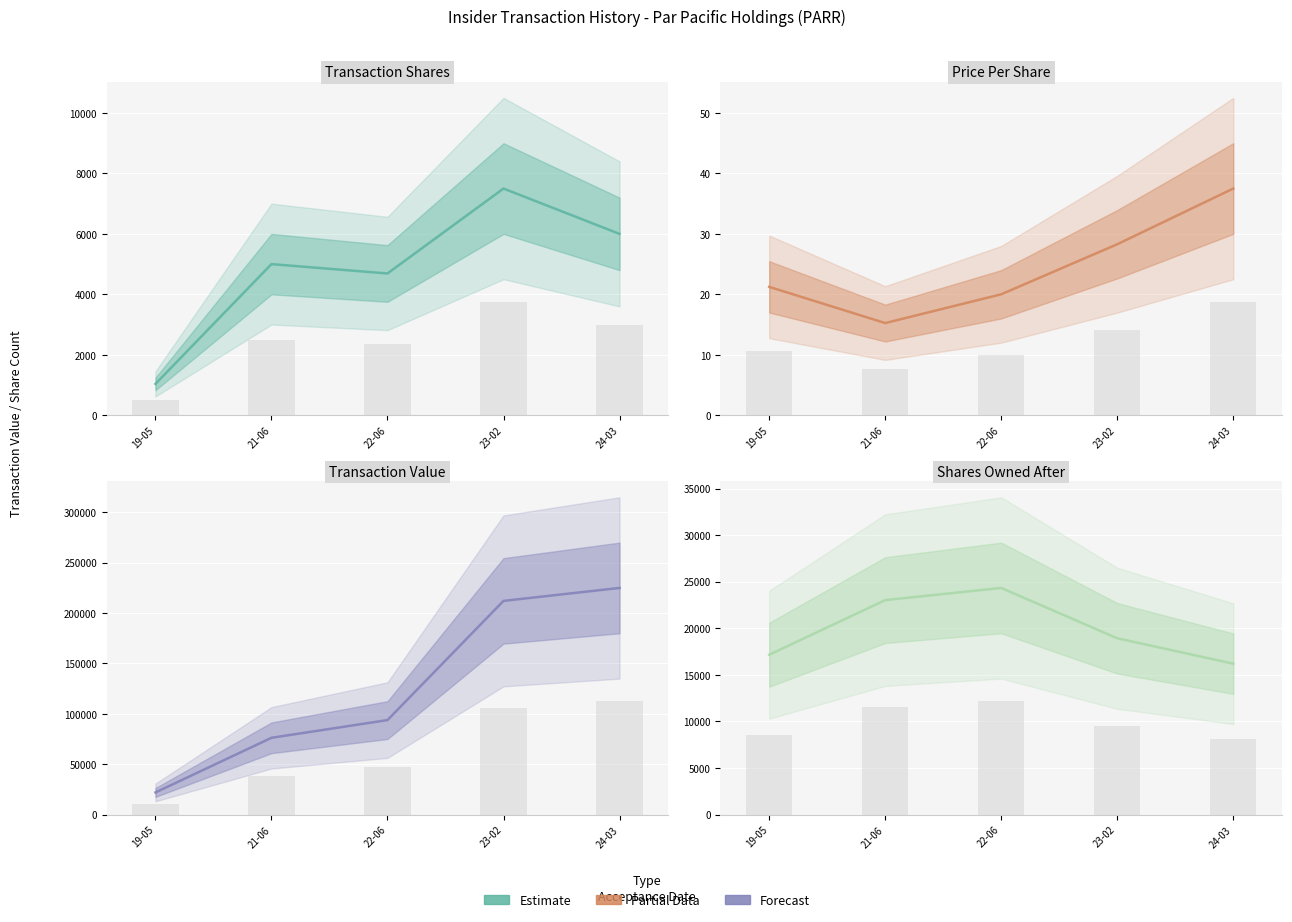

List the series in order of their peak value, lowest first.

transactionPricePerShare, transactionShares, sharesOwnedFollowingTransaction, transactionValue